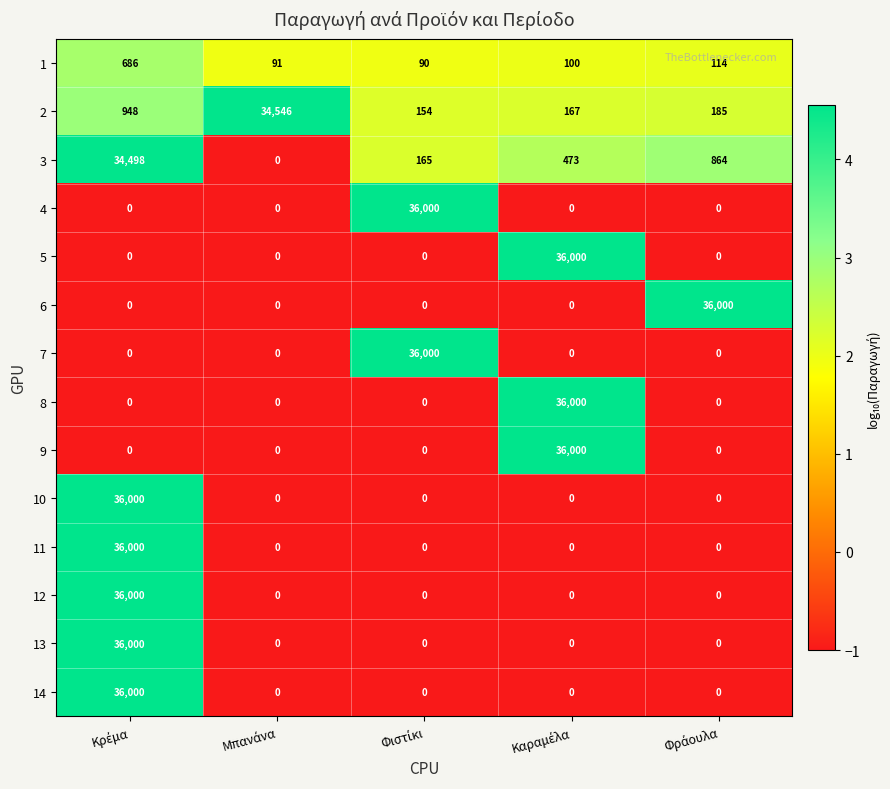

What is the maximum value for 2?

34546